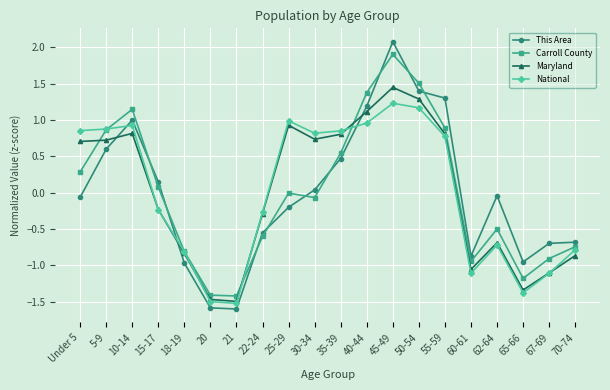

How many categories are shown in the chart?

20